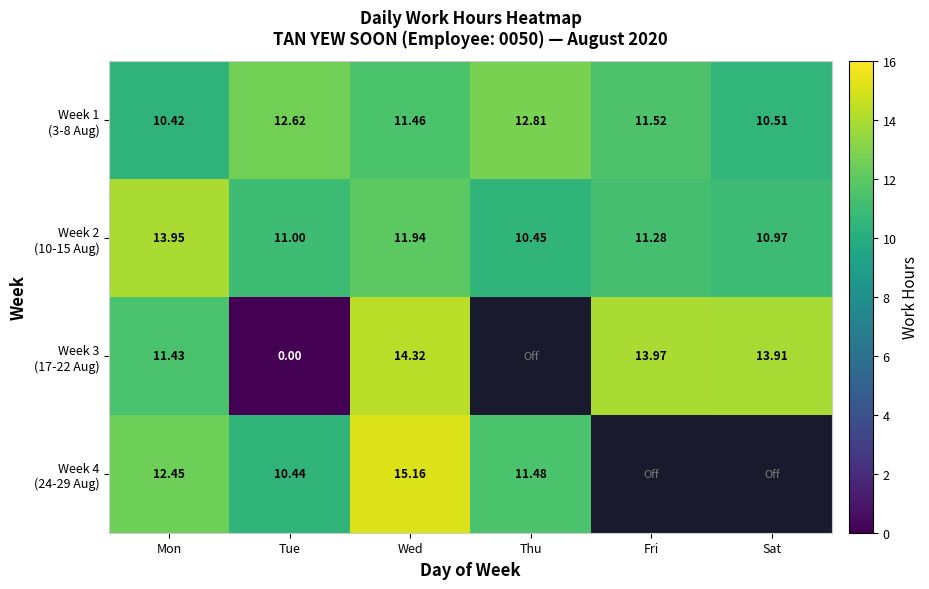

Rank the series by their maximum value, from lowest to highest.

Week 1 (3-8 Aug), Week 2 (10-15 Aug), Week 3 (17-22 Aug), Week 4 (24-29 Aug)